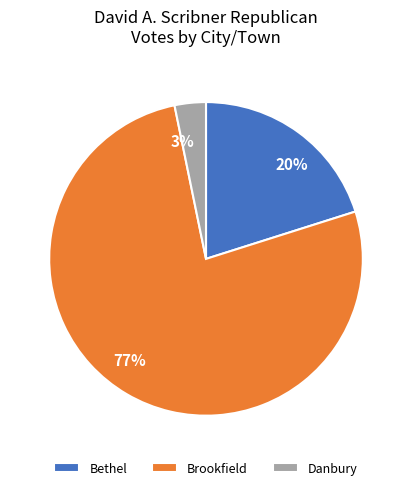

Which slice is the smallest?

Danbury